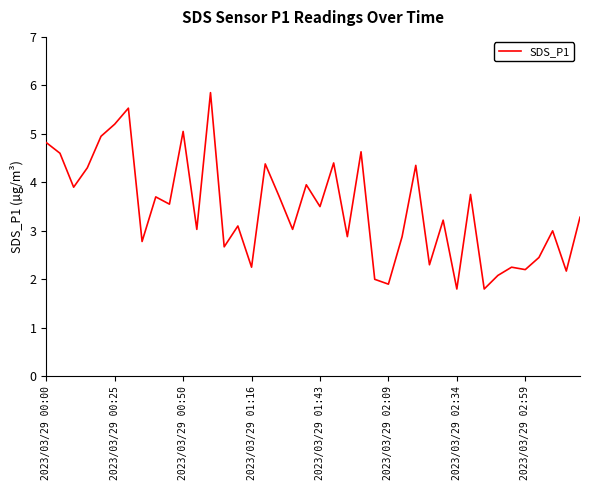

What is the minimum value shown in the chart?

1.8